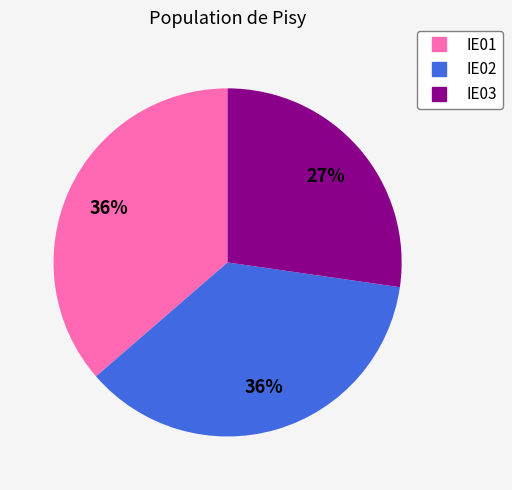

Is the sum of IE03 and IE02 greater than half?

Yes